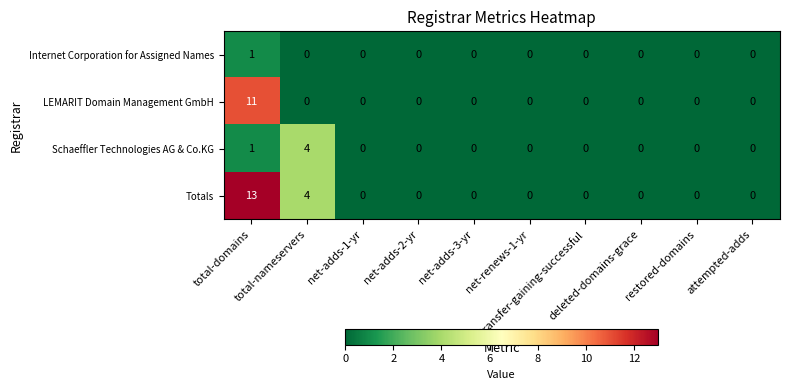

How many data points does each series have?

10